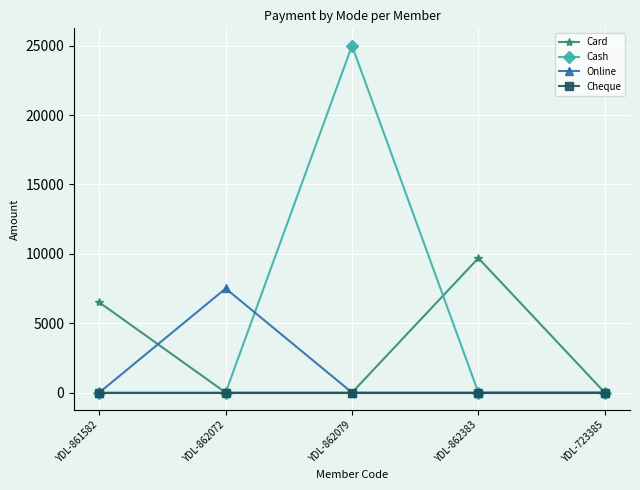

What are all the series names shown in the legend?

Card, Cash, Online, Cheque